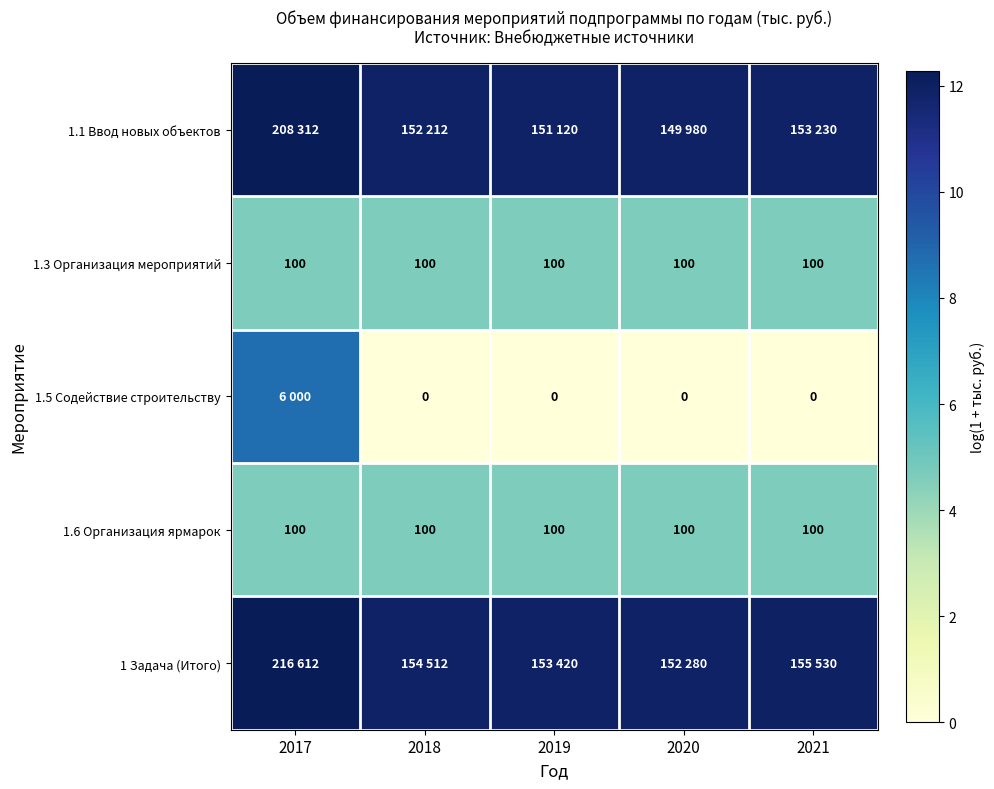

Which series has the largest total across all categories?

1 Задача (Итого)